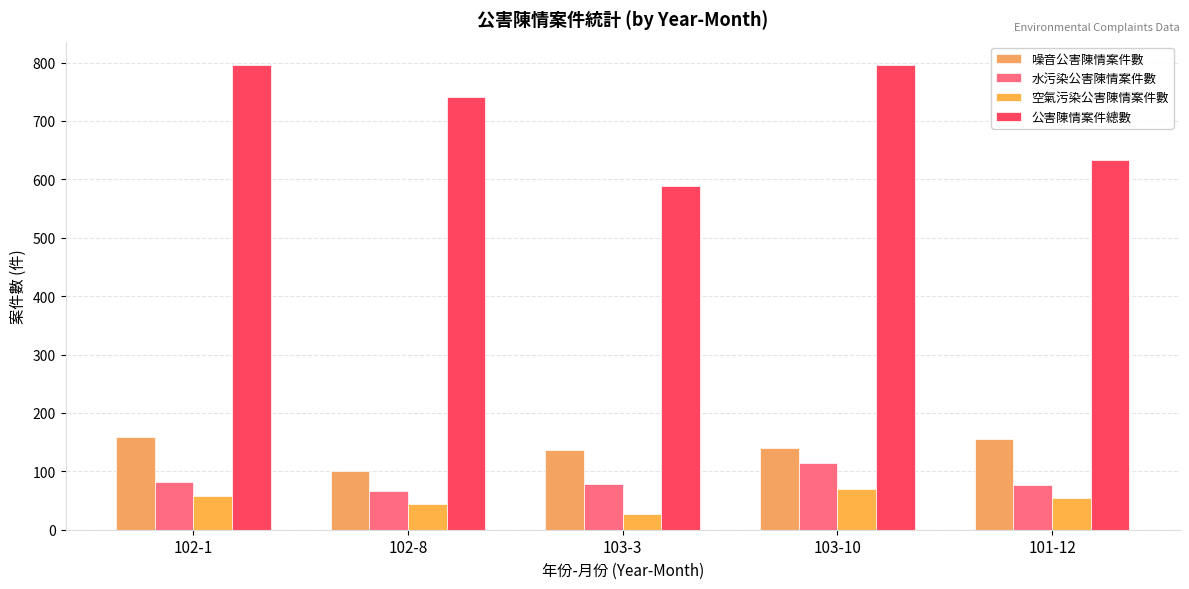

Is it true that 公害陳情案件總數 equals 589 at 103-3?

True